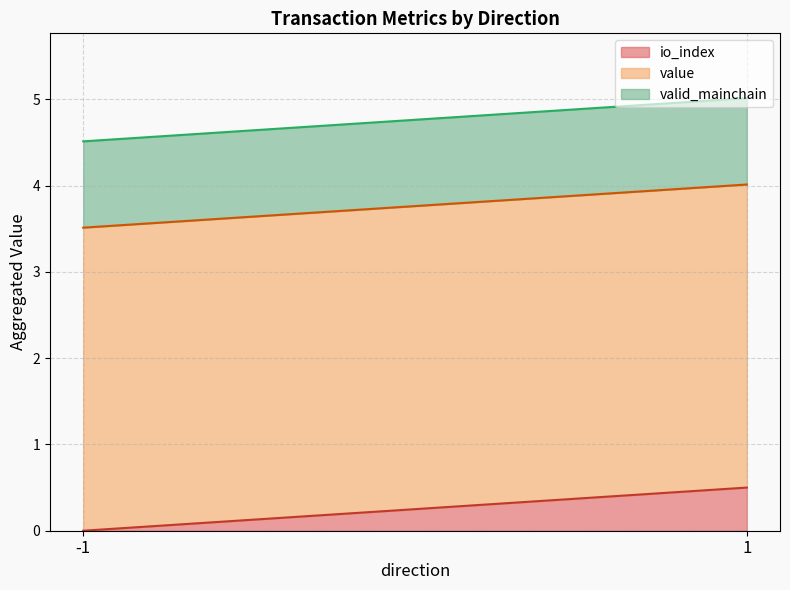

True or false: value has a value of 1.5 at 1.

False